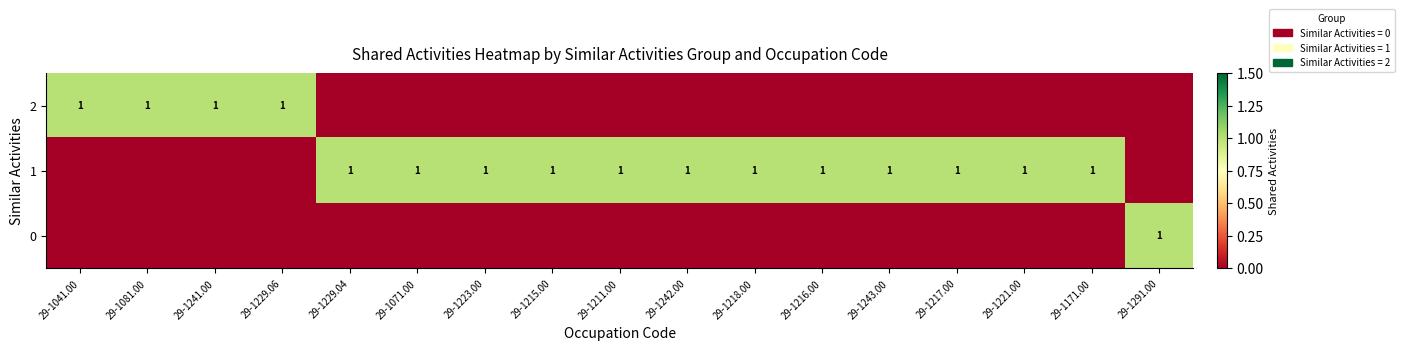

Is it true that 1 equals 1 at 29-1218.00?

True